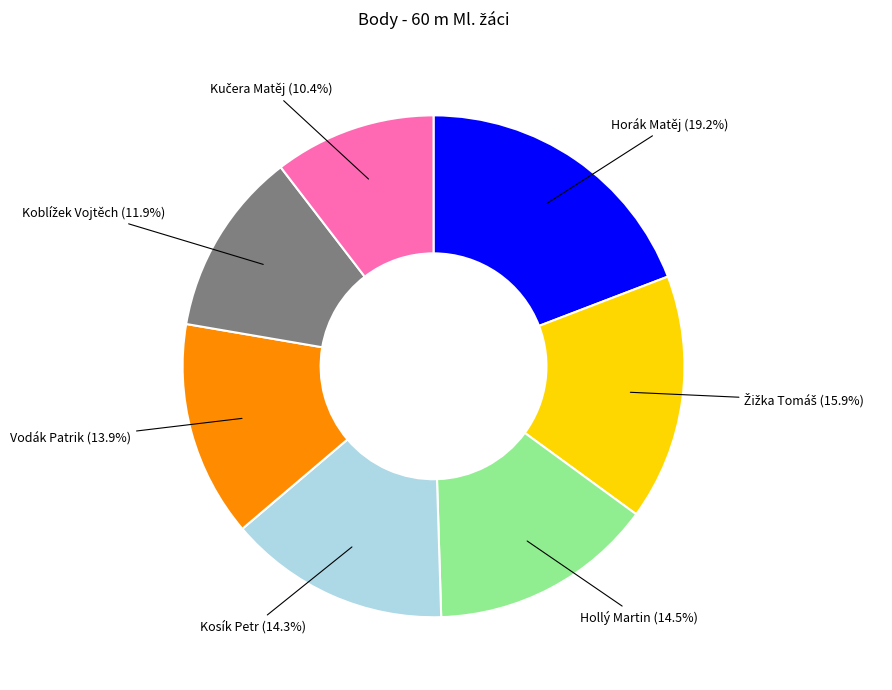

What is the ratio of the value at Vodák Patrik to the value at Horák Matěj?

0.7